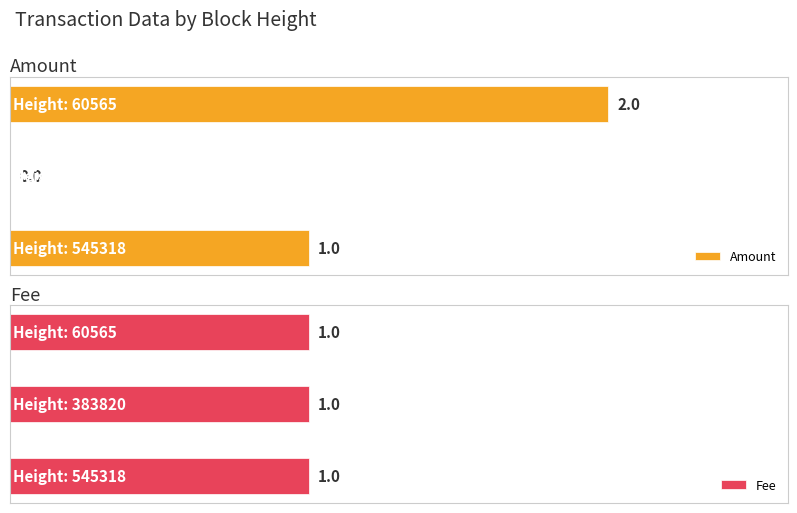

At how many categories does at least one series exceed 0?

3